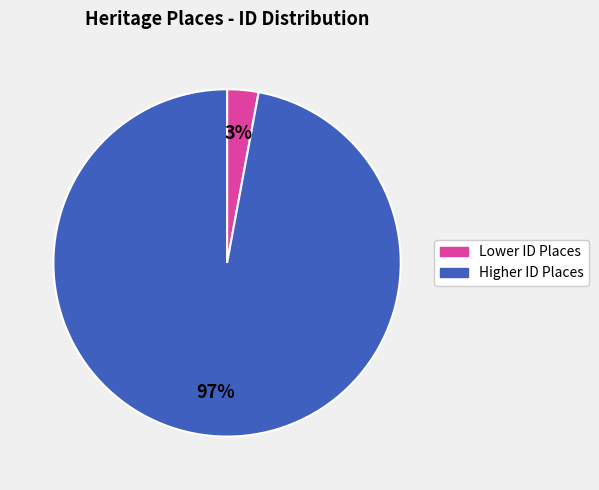

Is there a majority slice in this chart?

Yes